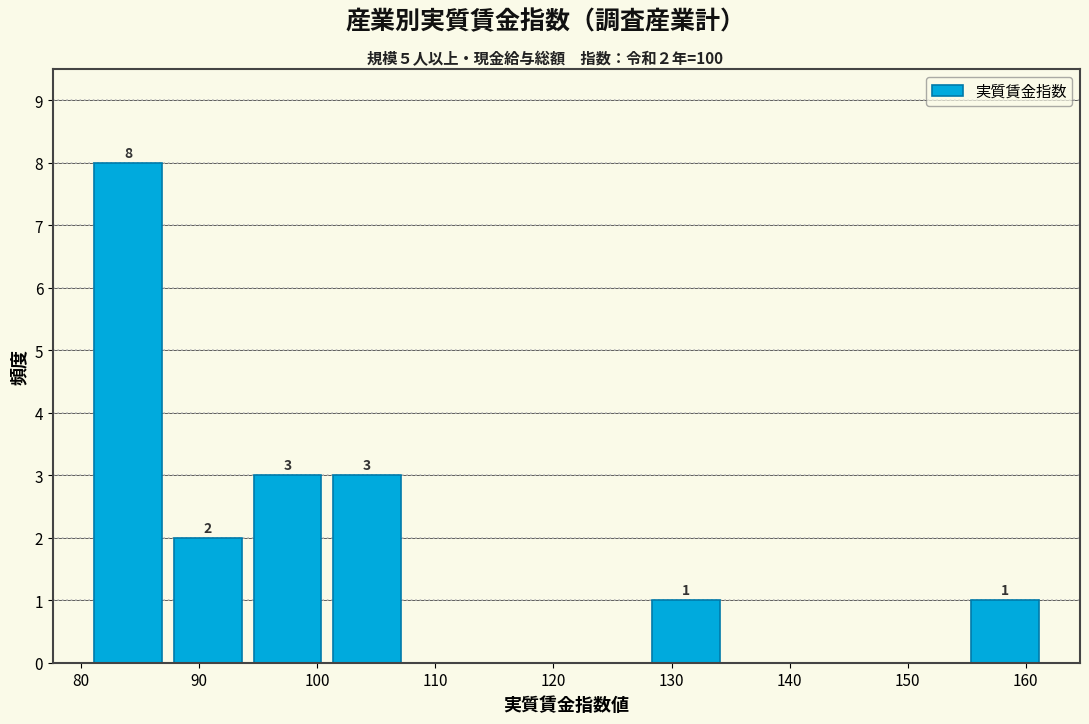

Which range on the x-axis has the tallest bar?

81 to 87